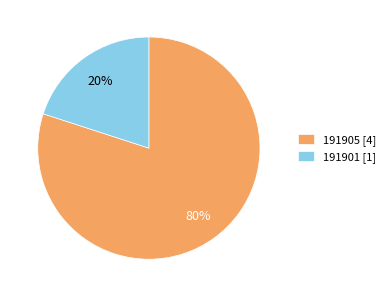

What is the majority slice?

191905